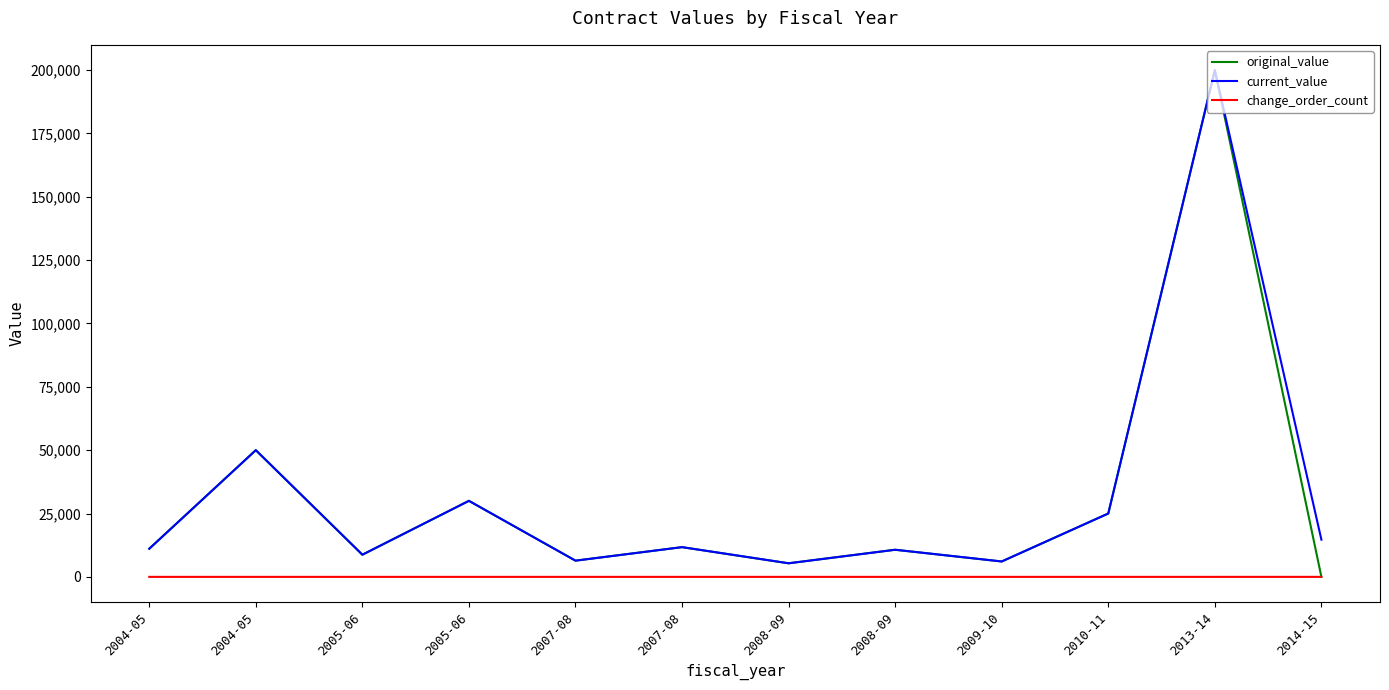

What are all the series names shown in the legend?

original_value, current_value, change_order_count